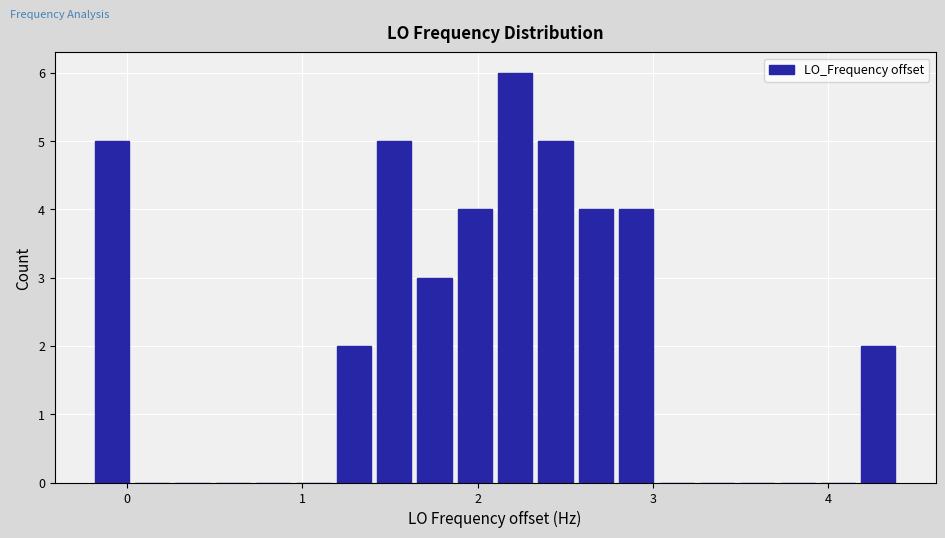

Around what value on the x-axis is the tallest bar? Give the approximate position of its centre, as read against the axis.

2.2